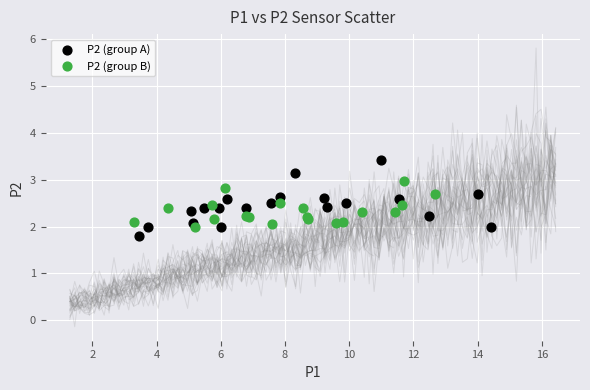

Which series reaches the maximum Y coordinate?

P2 (group A)